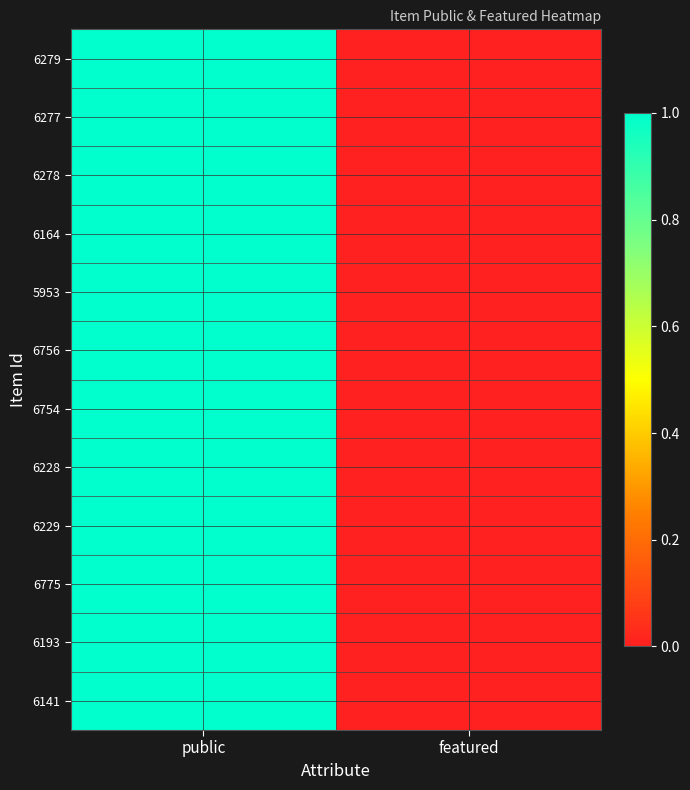

At which category is the sum across all series the highest?

public